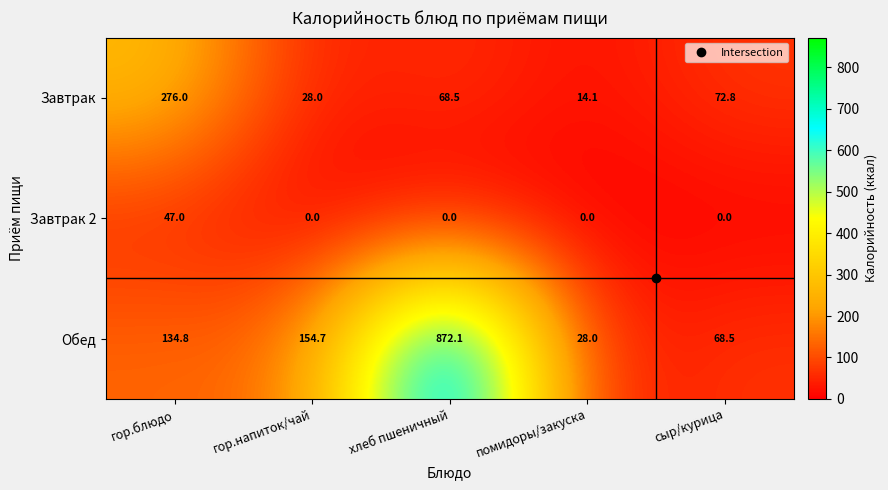

At which category does the chart reach its peak across all series?

хлеб пшеничный